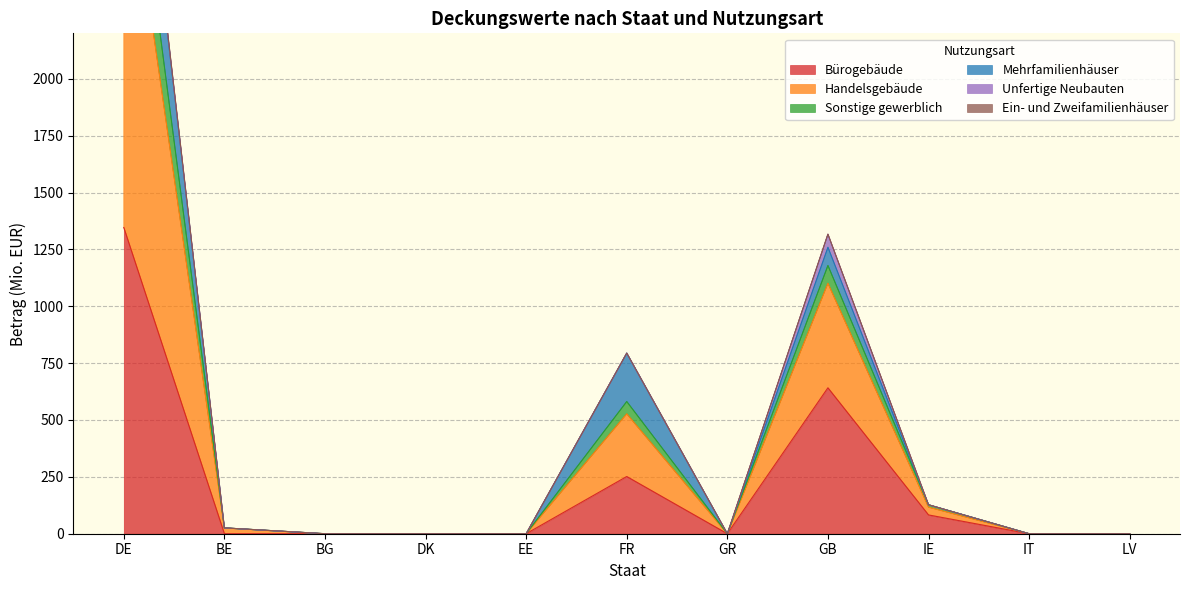

Where is Bürogebäude nearest to the value 673?

GB